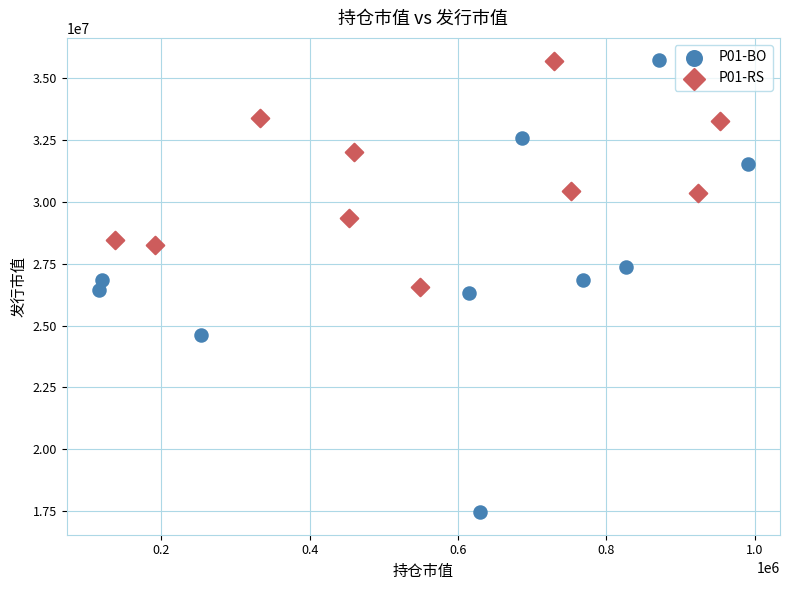

Which series has the largest Y range (max minus min)?

P01-BO